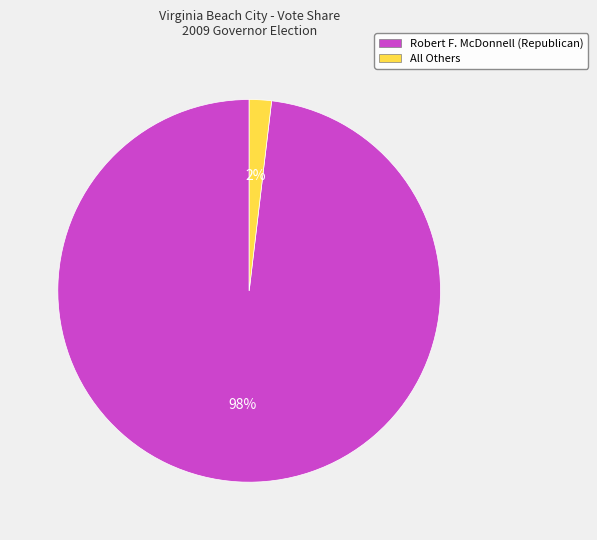

Which slice represents more than half of the pie?

Robert F. McDonnell (Republican)